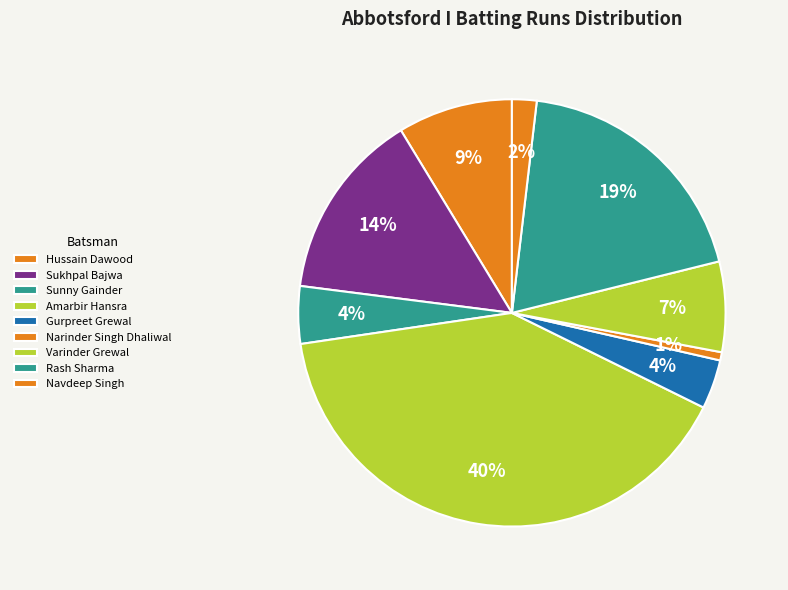

The Rash Sharma slice represents 25% of the pie. True or false?

False